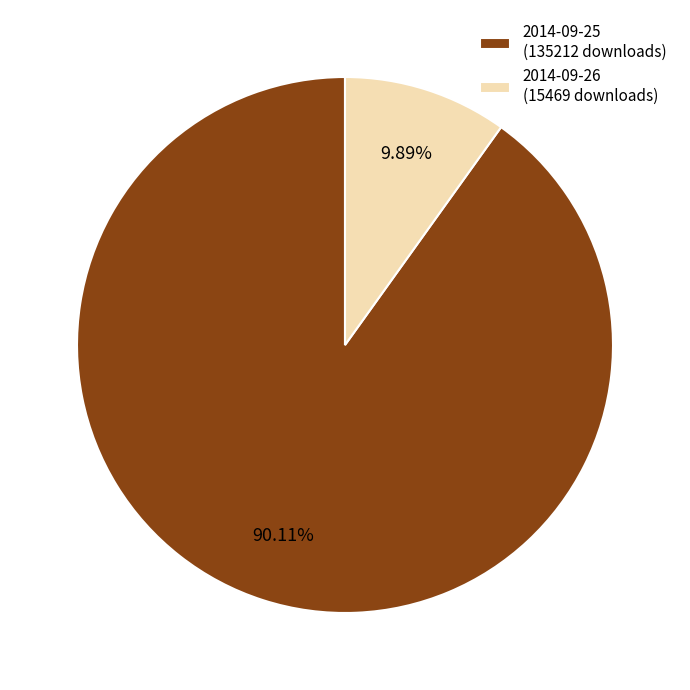

Count the number of slices in the pie.

2